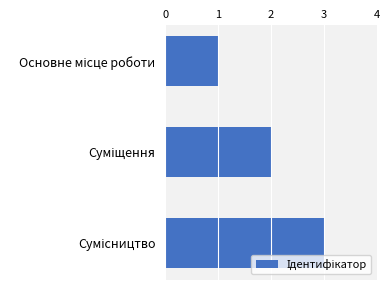

What is the sum of all values?

6